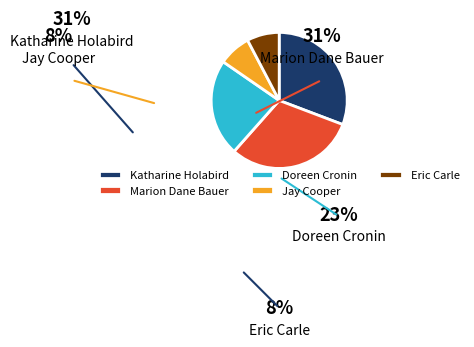

Is it true that Jay Cooper is 8% of the pie?

True